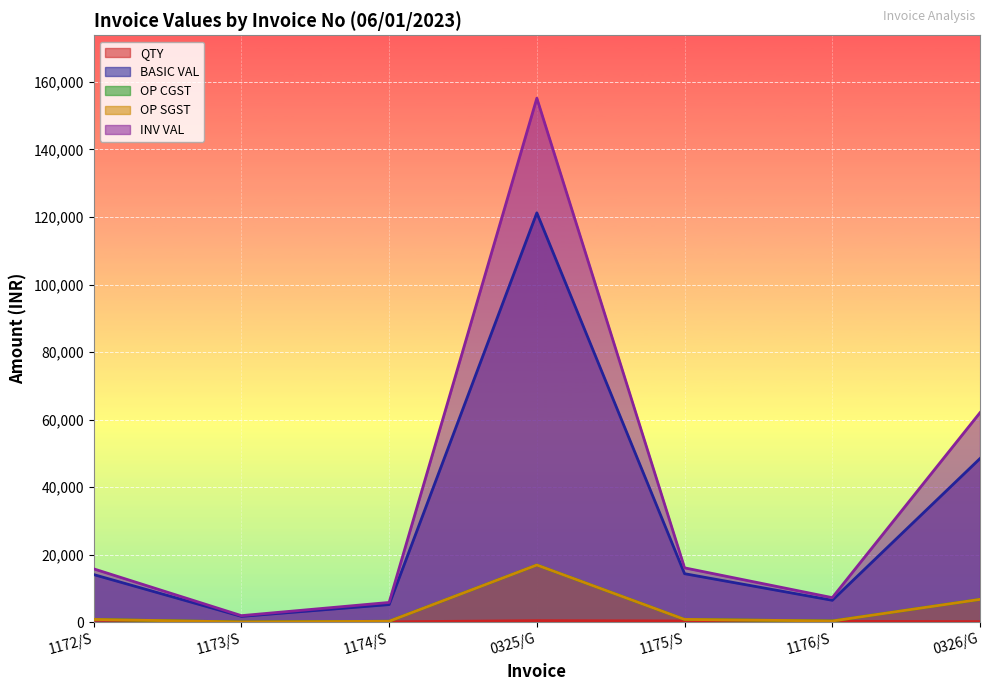

The value of QTY at 1175/S is 400.0. True or false?

True